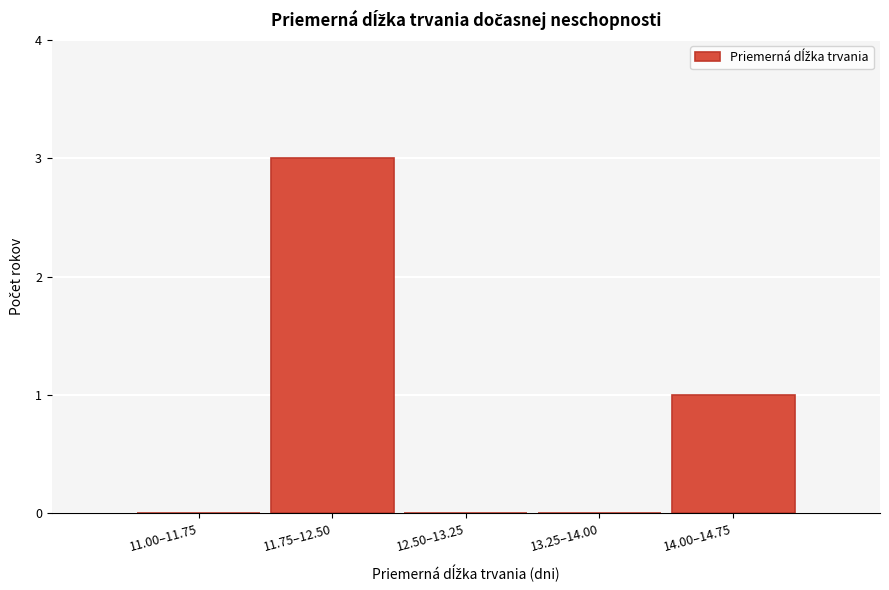

Reading left to right, what are all the values shown in this chart?

11.00–11.75=0	11.75–12.50=3	12.50–13.25=0	13.25–14.00=0	14.00–14.75=1